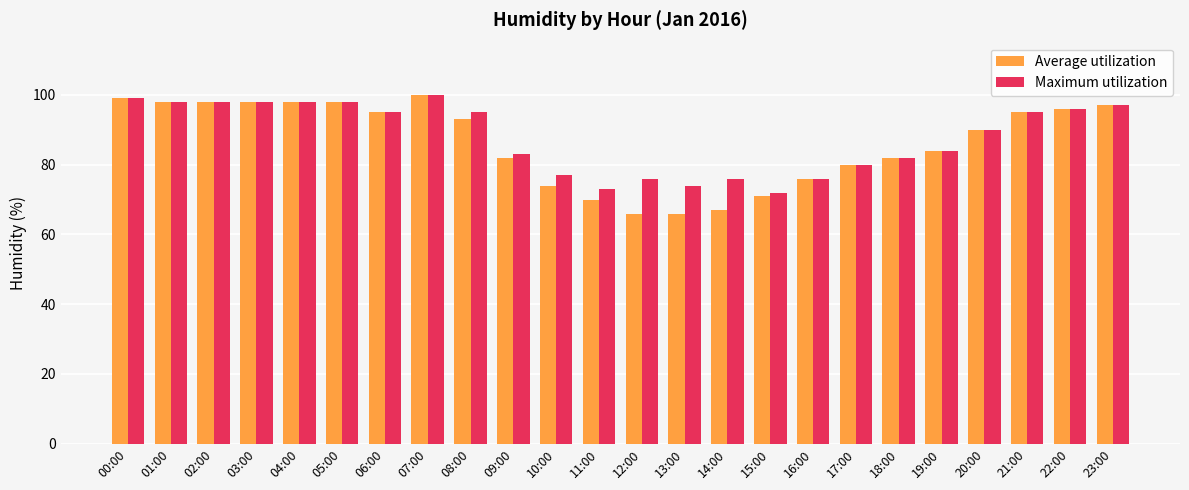

Reading left to right, transcribe all the data shown in this chart.

Average utilization: 00:00=99	01:00=98	02:00=98	03:00=98	04:00=98	05:00=98	06:00=95	07:00=100	08:00=93	09:00=82	10:00=74	11:00=70	12:00=66	13:00=66	14:00=67	15:00=71	16:00=76	17:00=80	18:00=82	19:00=84	20:00=90	21:00=95	22:00=96	23:00=97
Maximum utilization: 00:00=99	01:00=98	02:00=98	03:00=98	04:00=98	05:00=98	06:00=95	07:00=100	08:00=95	09:00=83	10:00=77	11:00=73	12:00=76	13:00=74	14:00=76	15:00=72	16:00=76	17:00=80	18:00=82	19:00=84	20:00=90	21:00=95	22:00=96	23:00=97